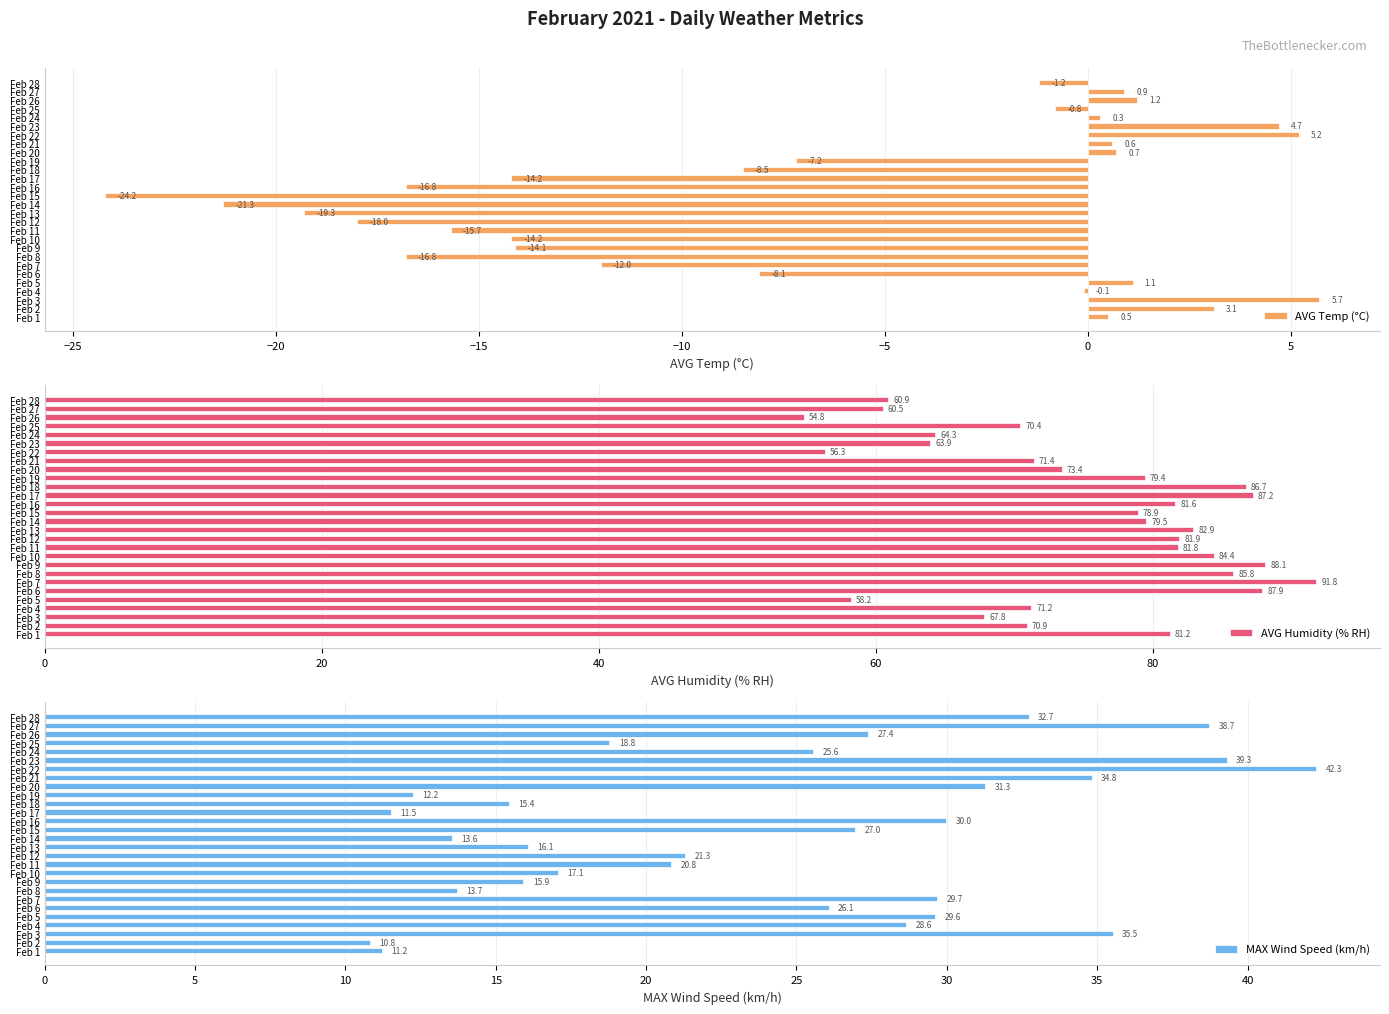

What is the maximum value for AVG Temp (°C)?

5.7